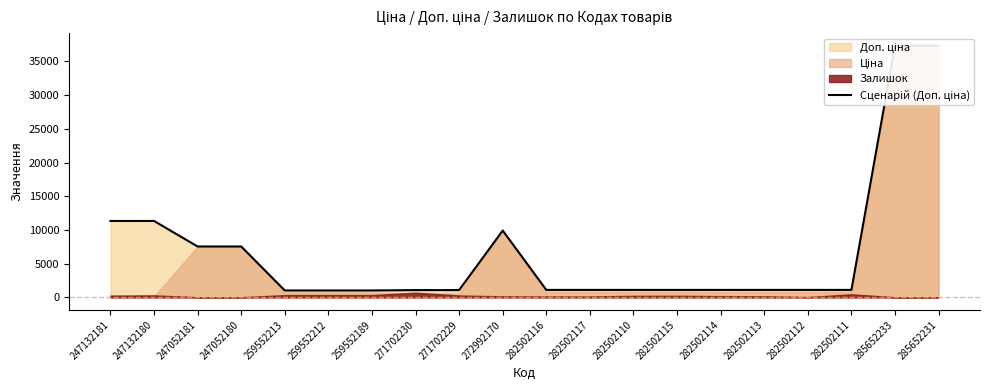

Where does the data first go above 1101?

247132181